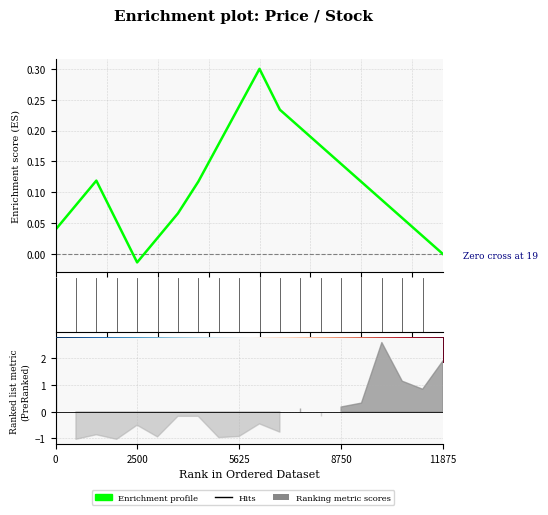

The chart shows a value of -0.0 at 19. True or false?

True